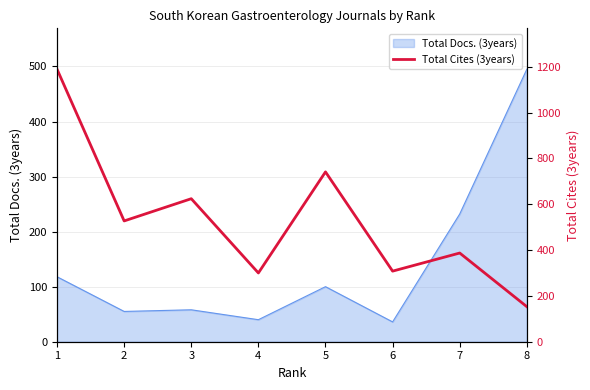

How many values are below 527?

4